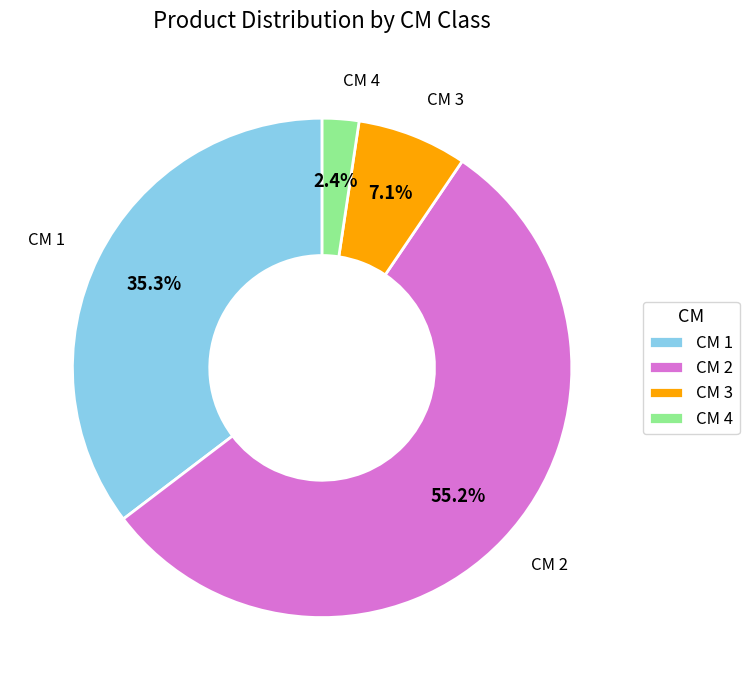

Which slice is the largest?

CM 2